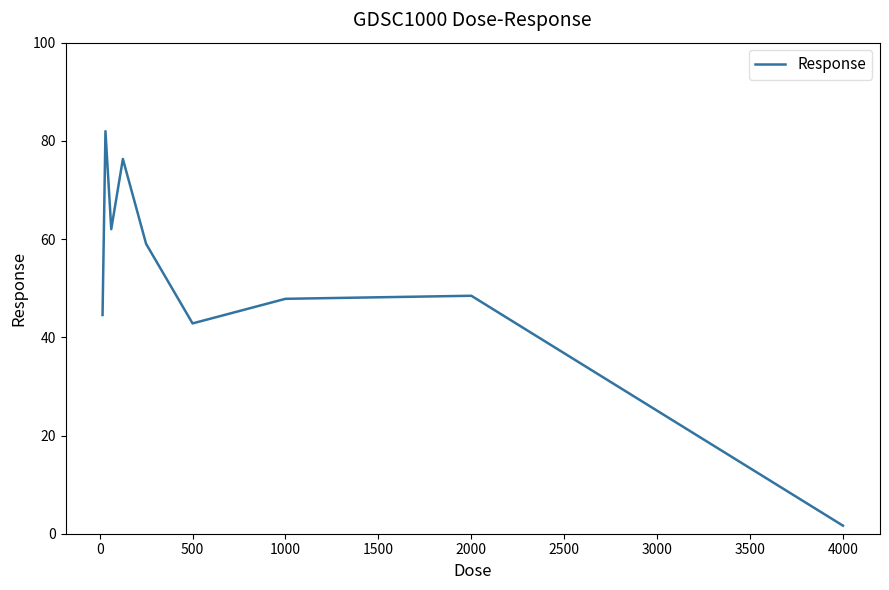

True or false: there are more than 2 points higher than both neighbors.

True